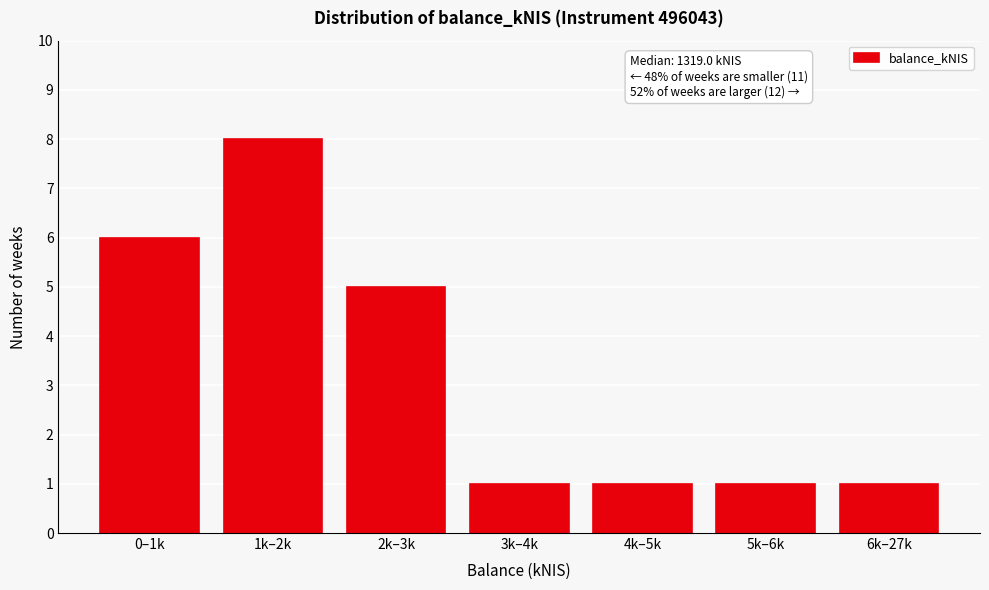

Reading left to right, list all the values displayed in this chart.

6	8	5	1	1	1	1